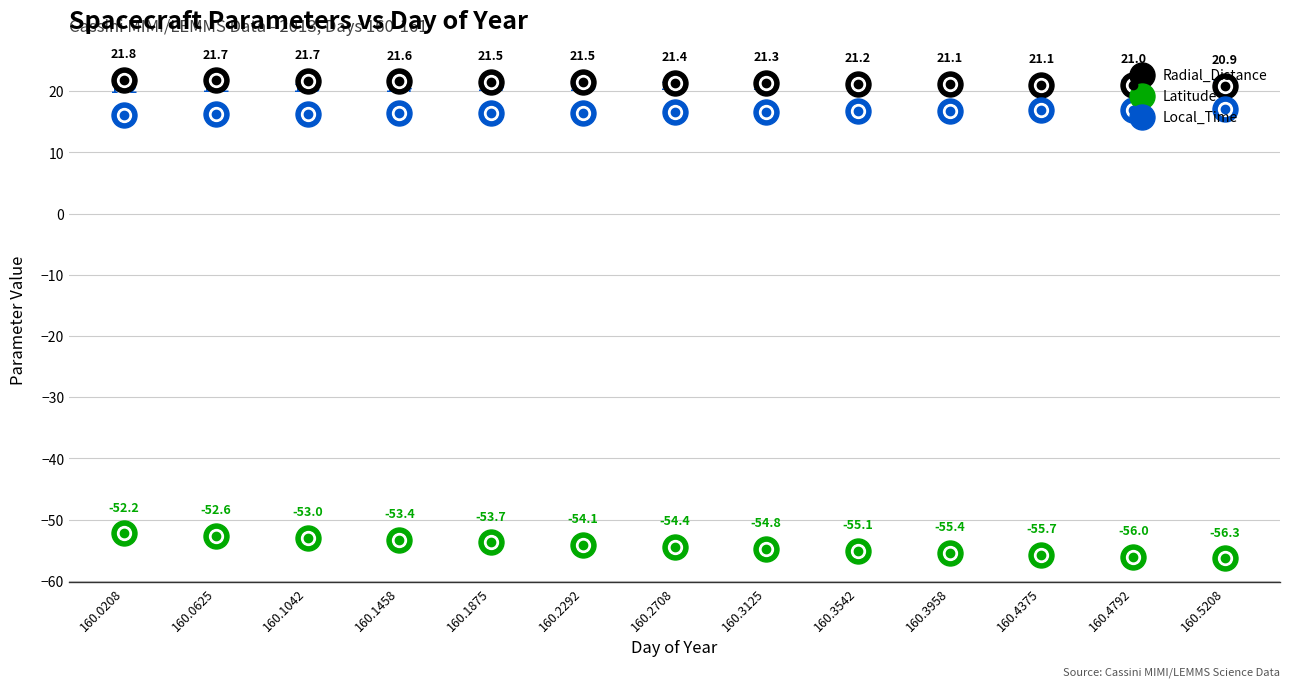

True or false: Local_Time and Latitude intersect in this chart.

False